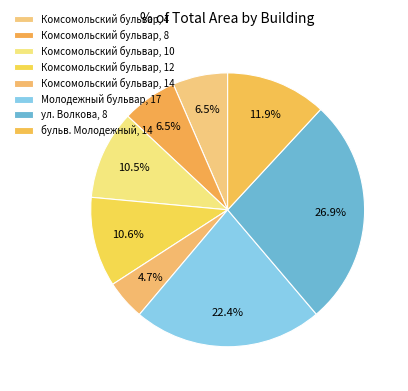

How many segments does this pie chart have?

8